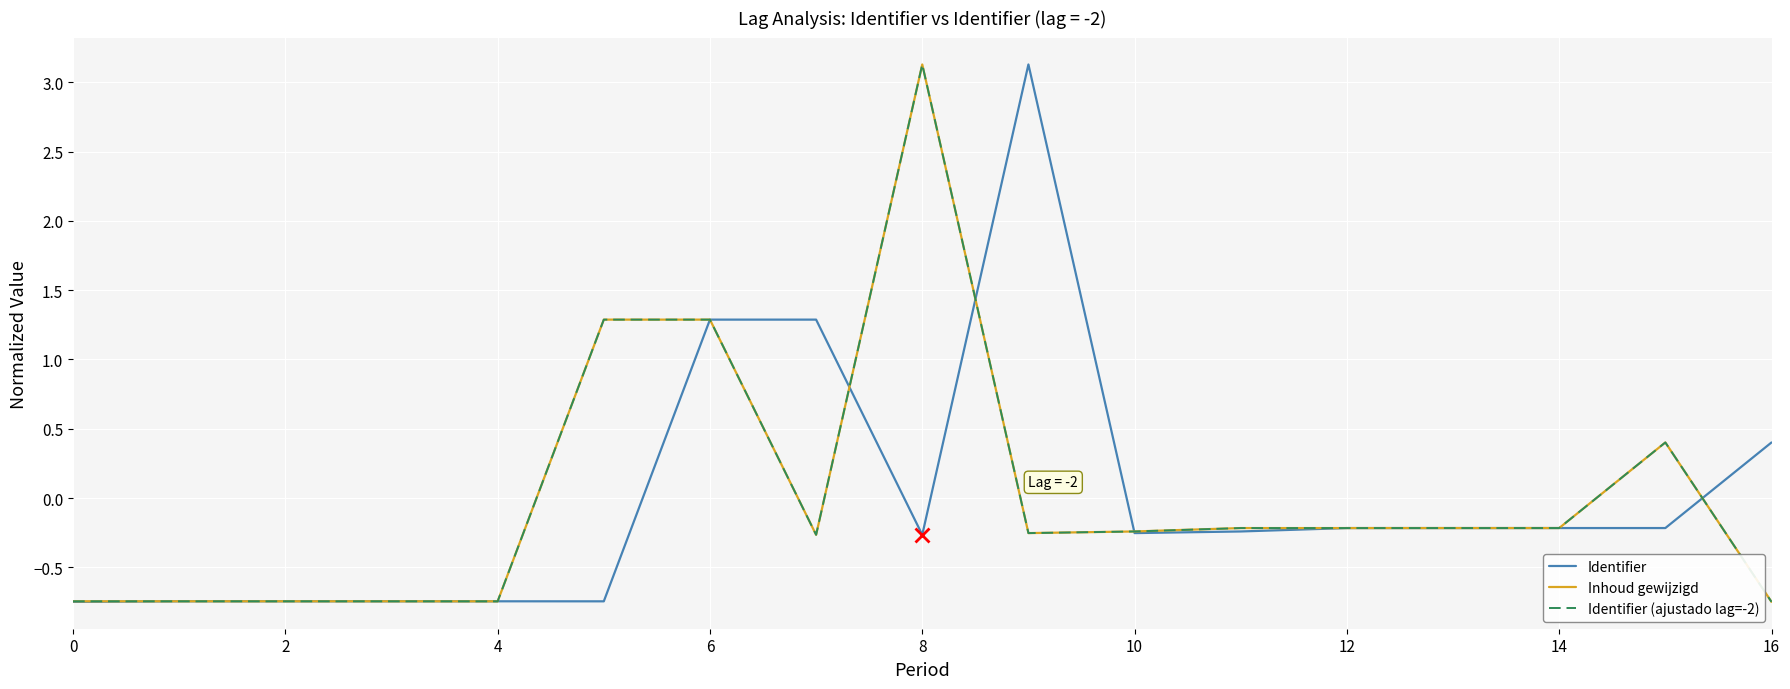

True or false: Identifier (ajustado lag=-2) and Inhoud gewijzigd intersect in this chart.

False